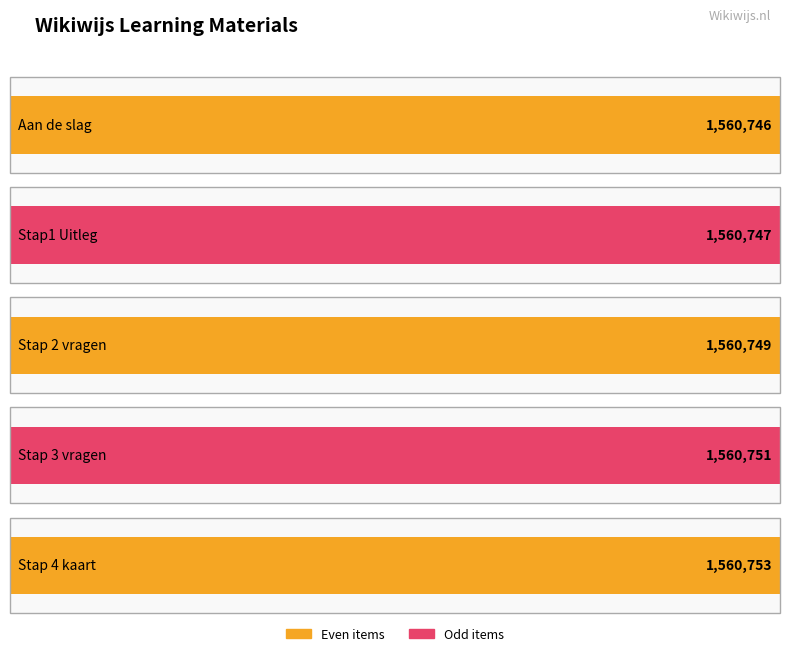

What is the difference between the maximum and minimum values?

7